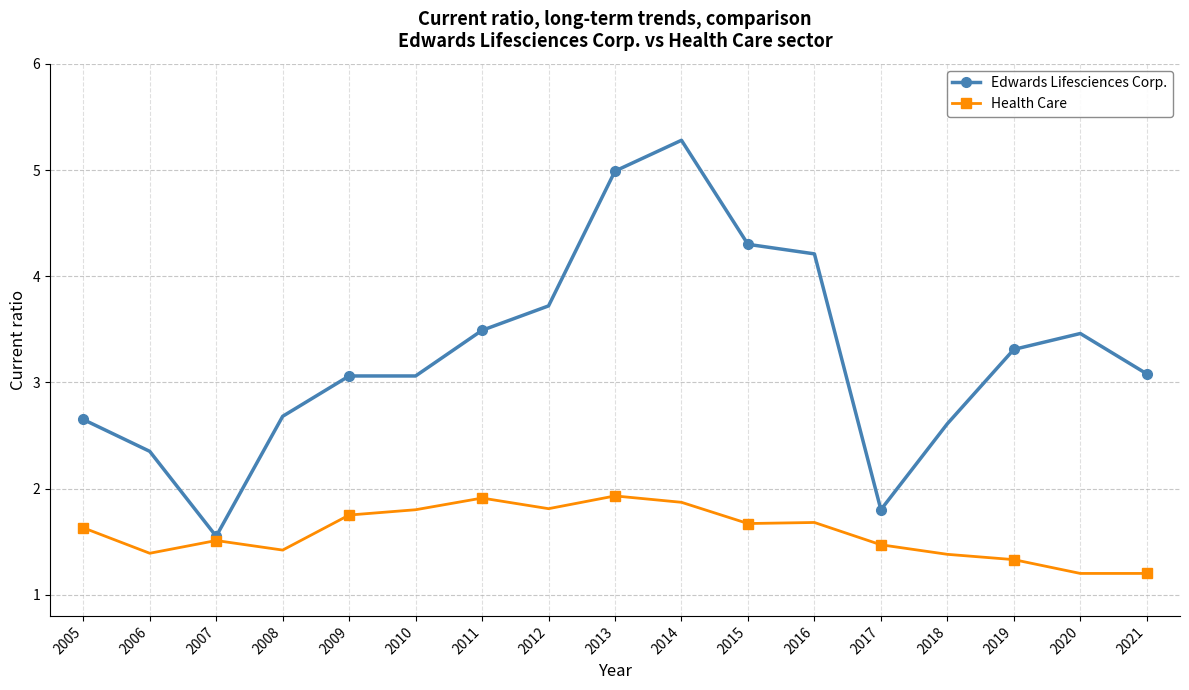

True or false: Edwards Lifesciences Corp. has a value of 5.1 at 2021.

False